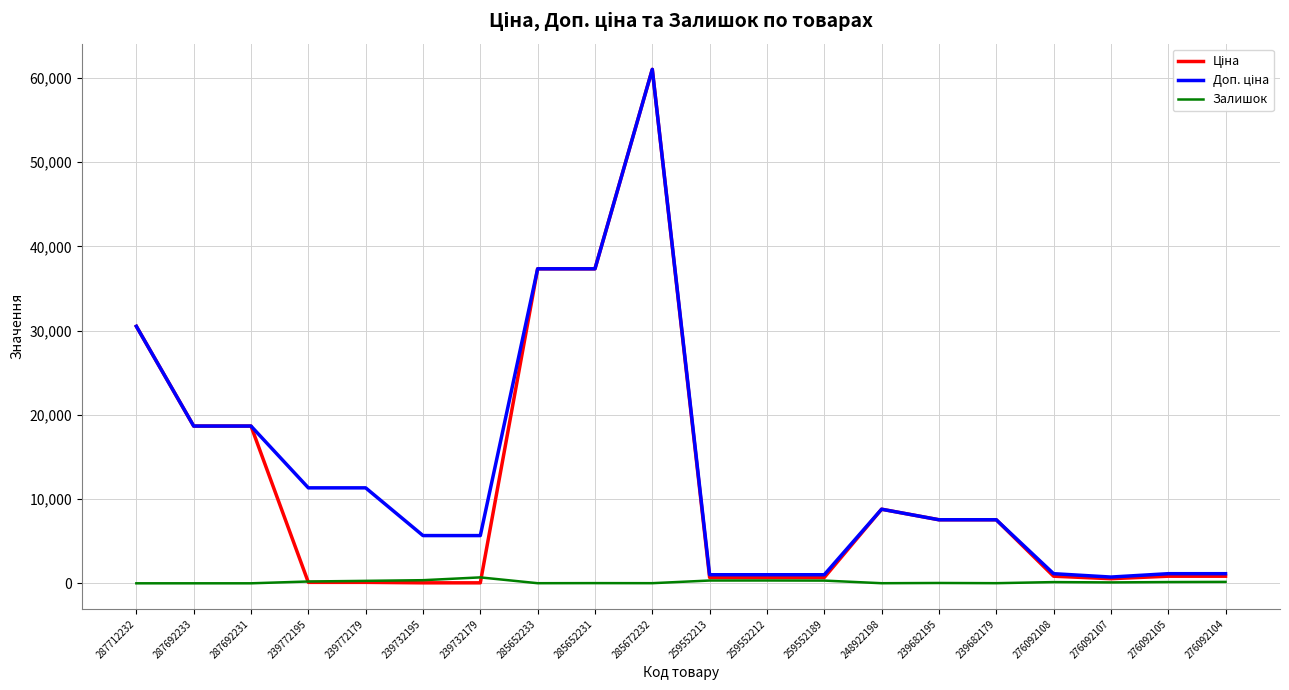

At which category is the sum across all series the highest?

285672232